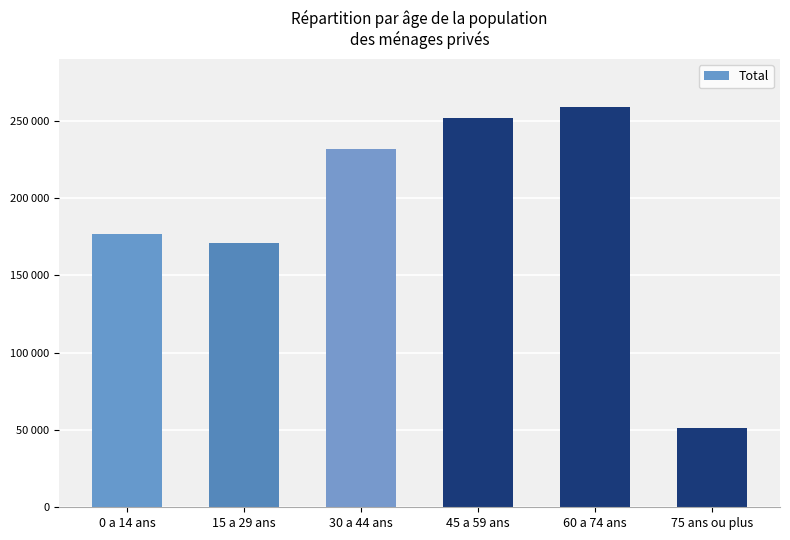

The value at 75 ans ou plus is 11205. True or false?

False